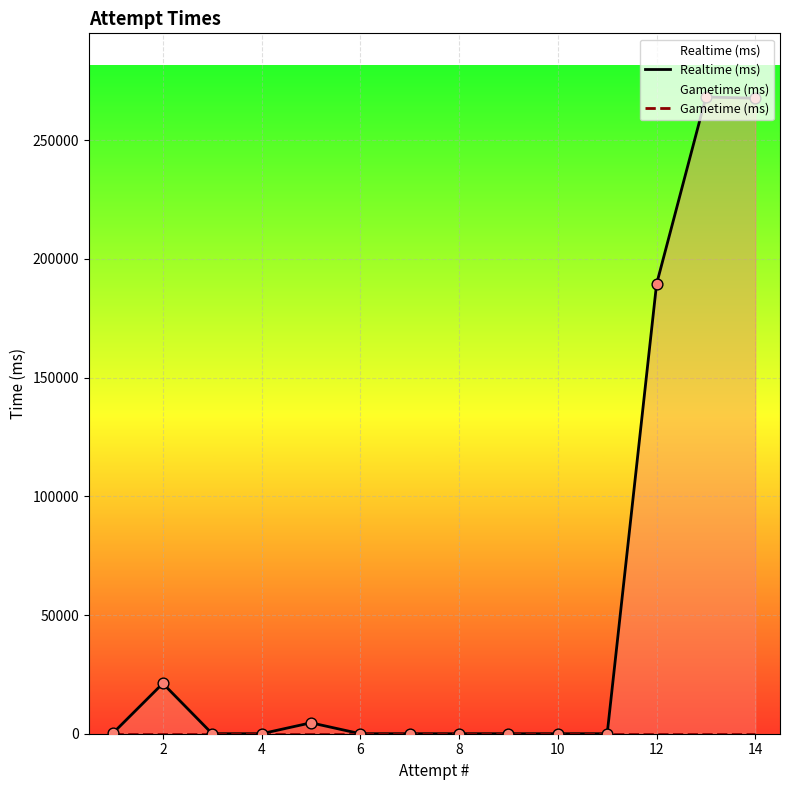

Which series contains the lowest Y value?

Realtime (ms)